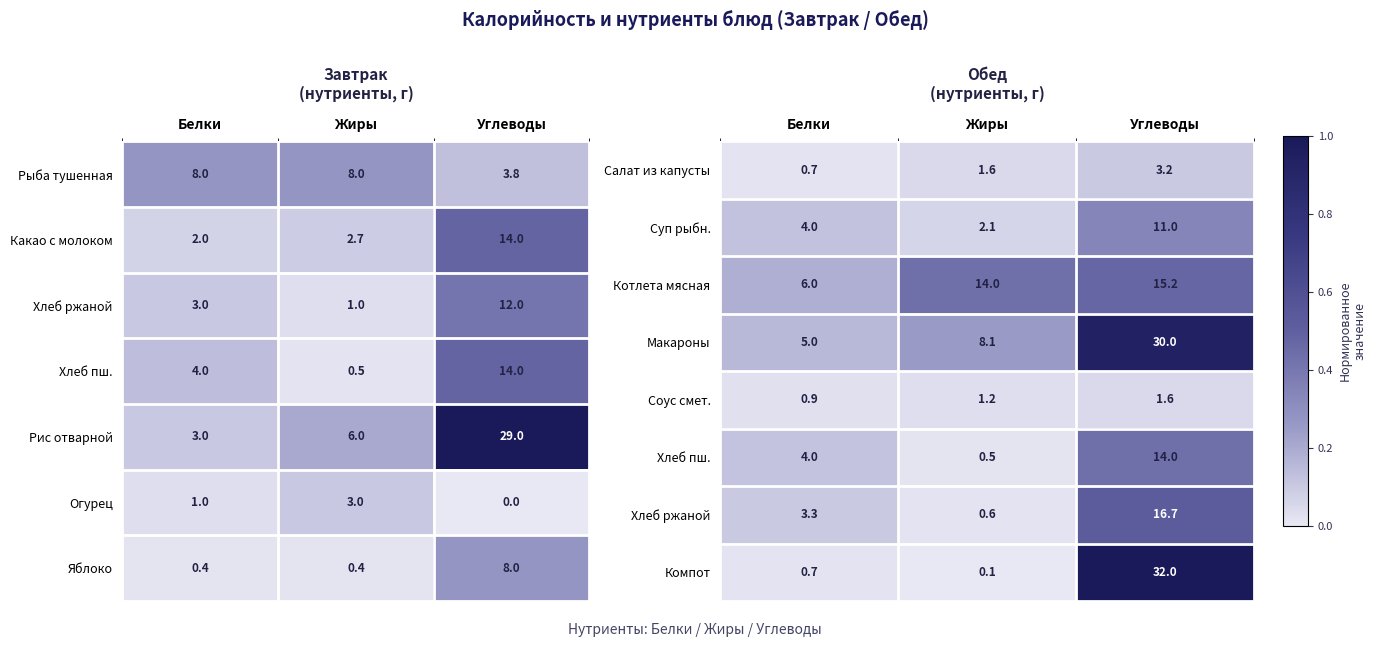

The value of Салат из капусты at Белки is 0.3. True or false?

False